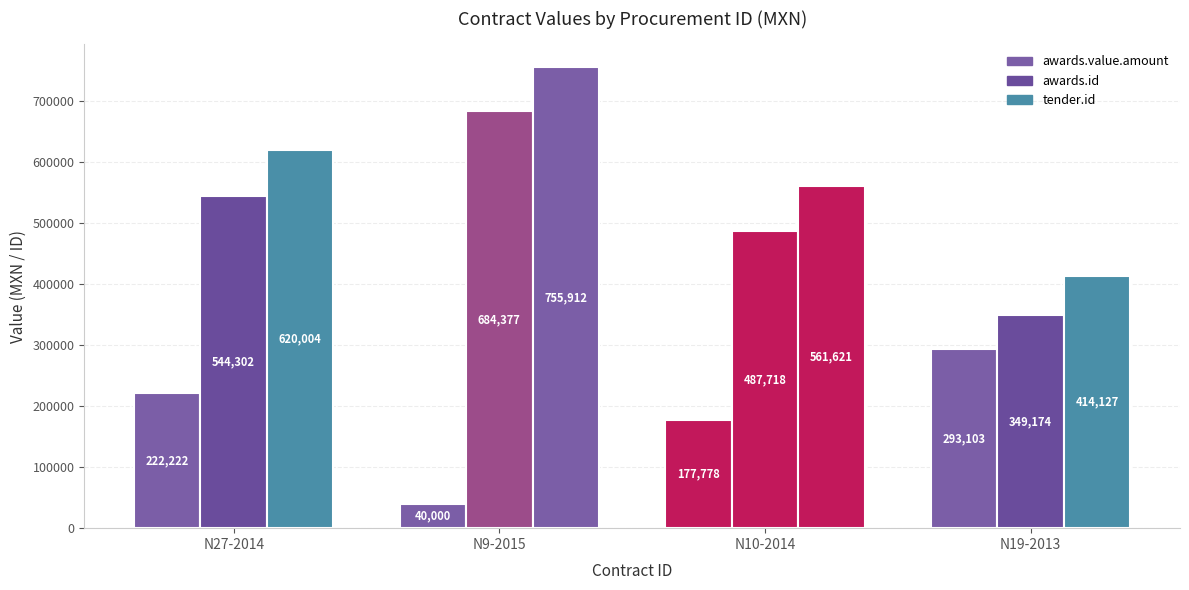

Count the number of categories in the chart.

4